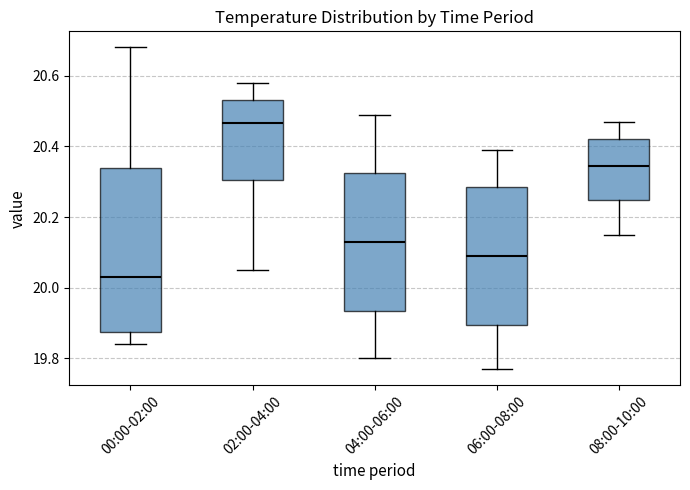

Where does the upper whisker of the box for 02:00-04:00 end on the y-axis? The values are not printed on the chart, so give them approximately, as read against the axis.

20.58